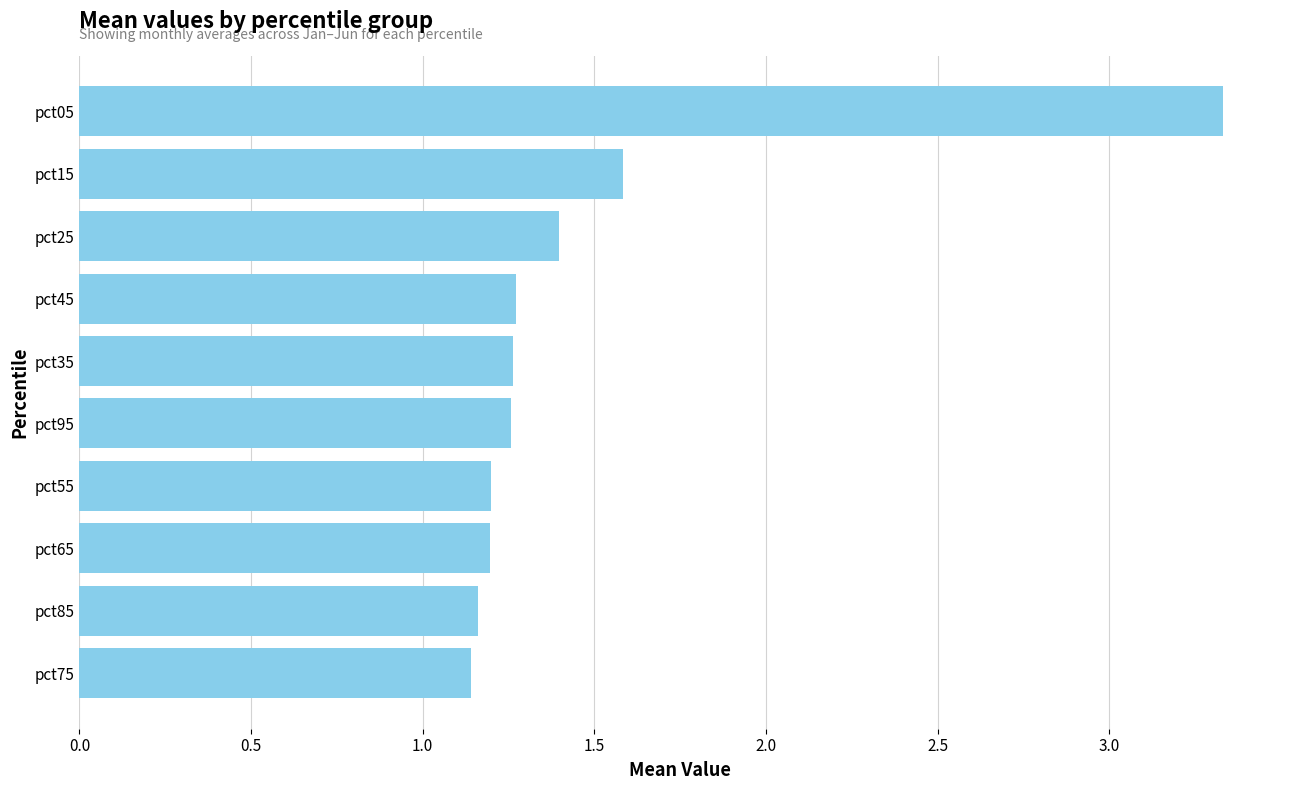

True or false: the data shows 1.8 at pct45.

False